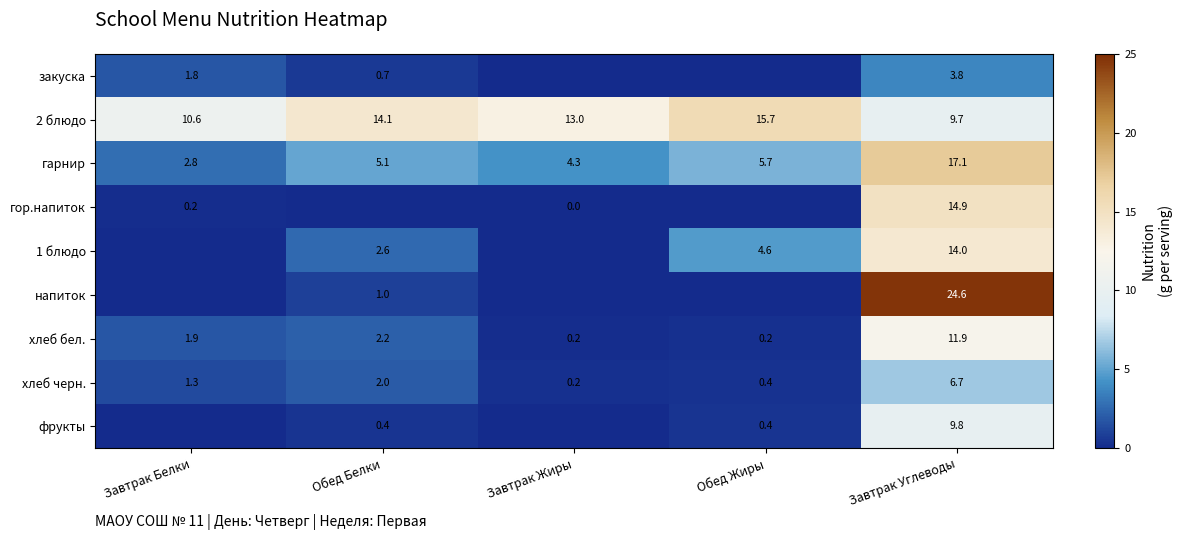

Which has a higher value, Обед Белки or Завтрак Жиры?

Обед Белки